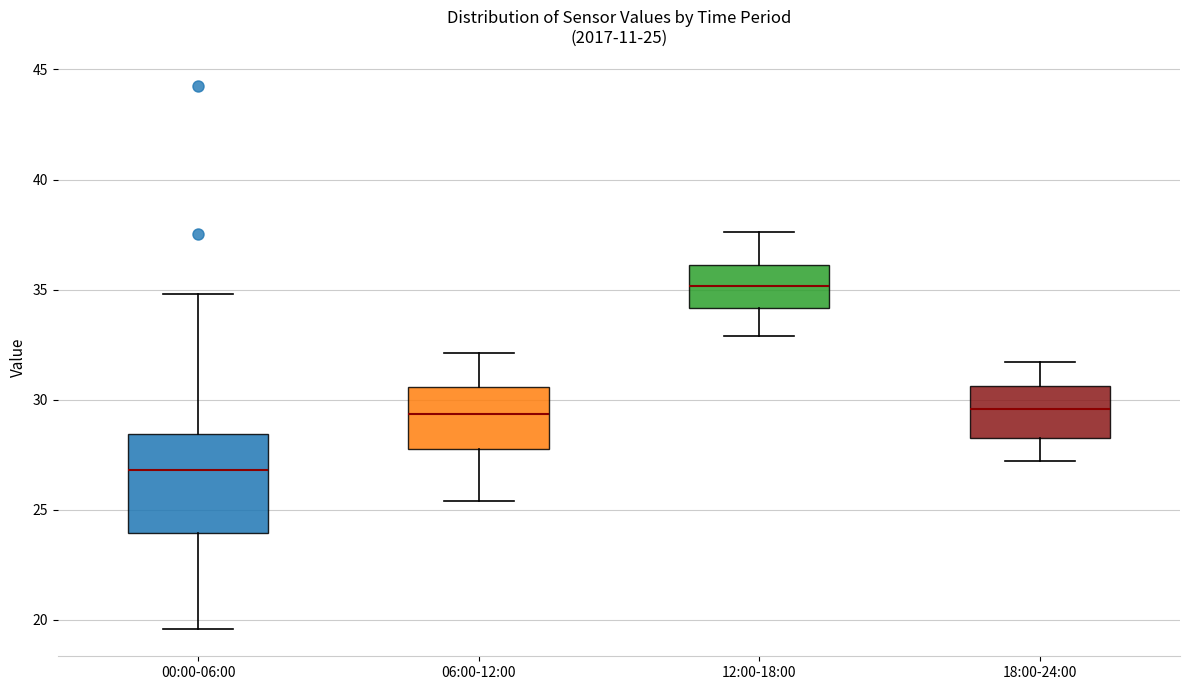

Which box is the tallest, from its lower edge to its upper edge?

00:00-06:00